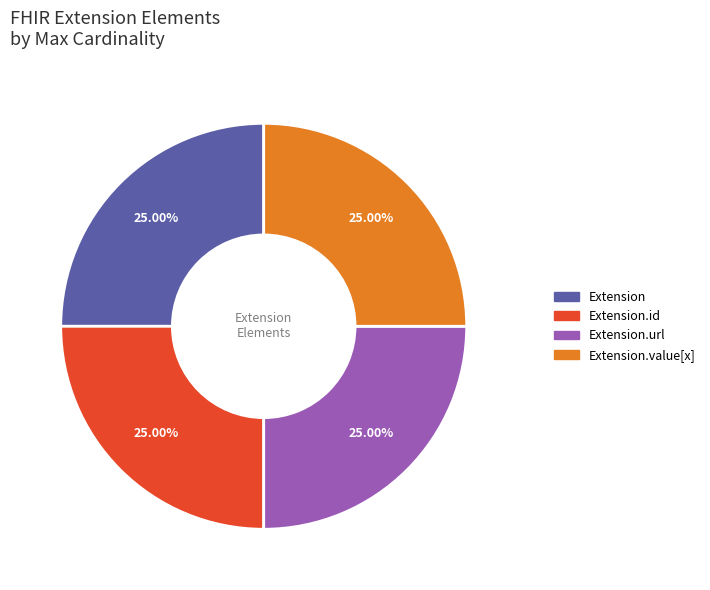

Is there a majority slice in this chart?

No